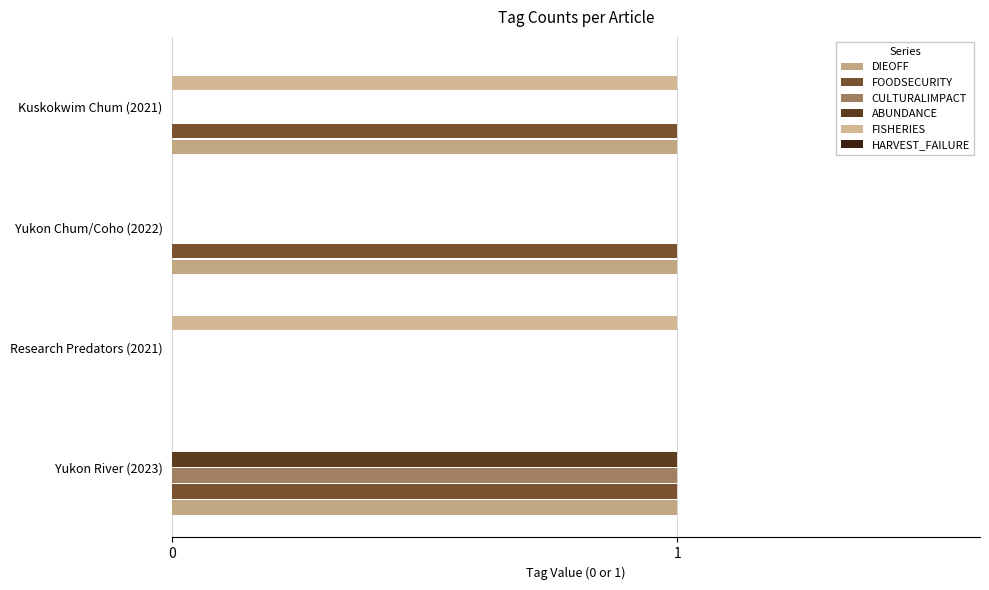

How many series are shown in this chart?

5